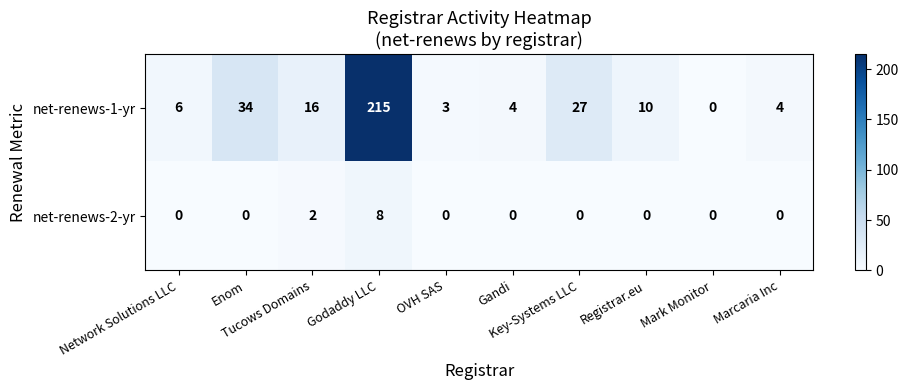

What is the greatest value displayed?

215